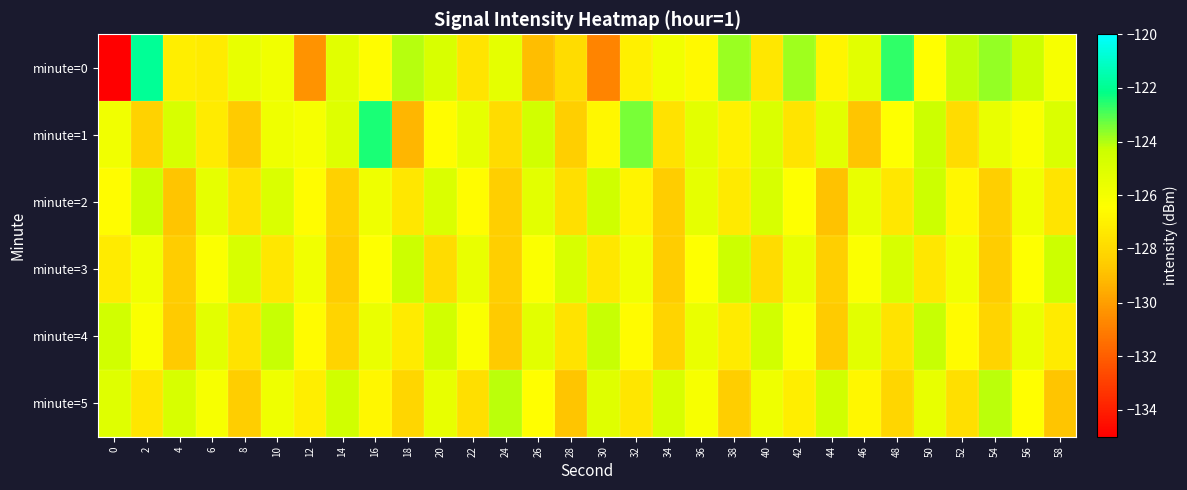

How many distinct data groups are displayed?

6